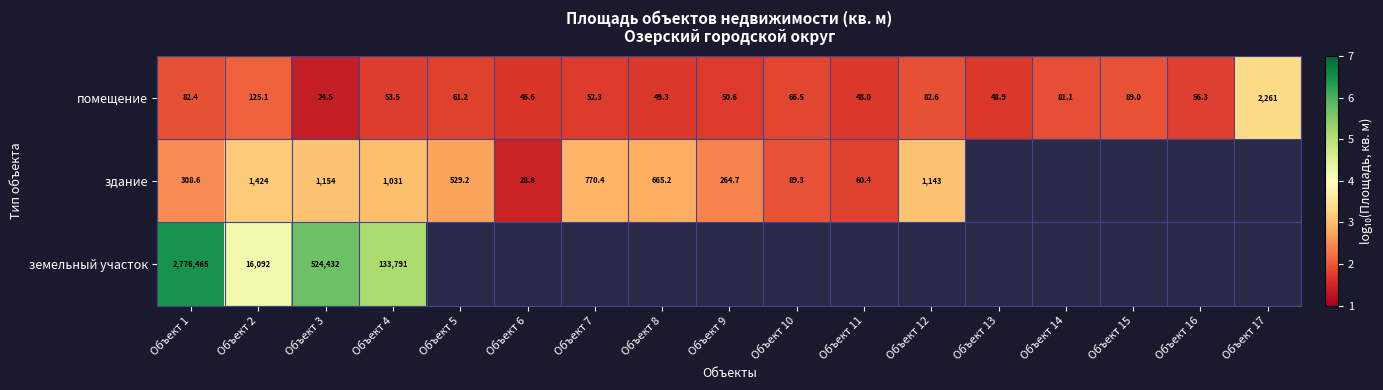

At Объект 1, list the series in order from largest to smallest.

земельный участок, здание, помещение